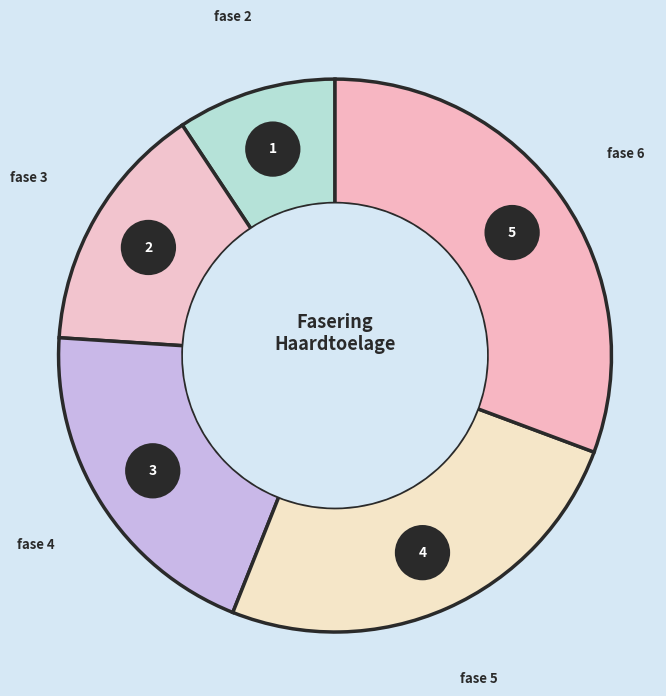

What is the ratio of the value at fase 2 to the value at fase 6?

0.3